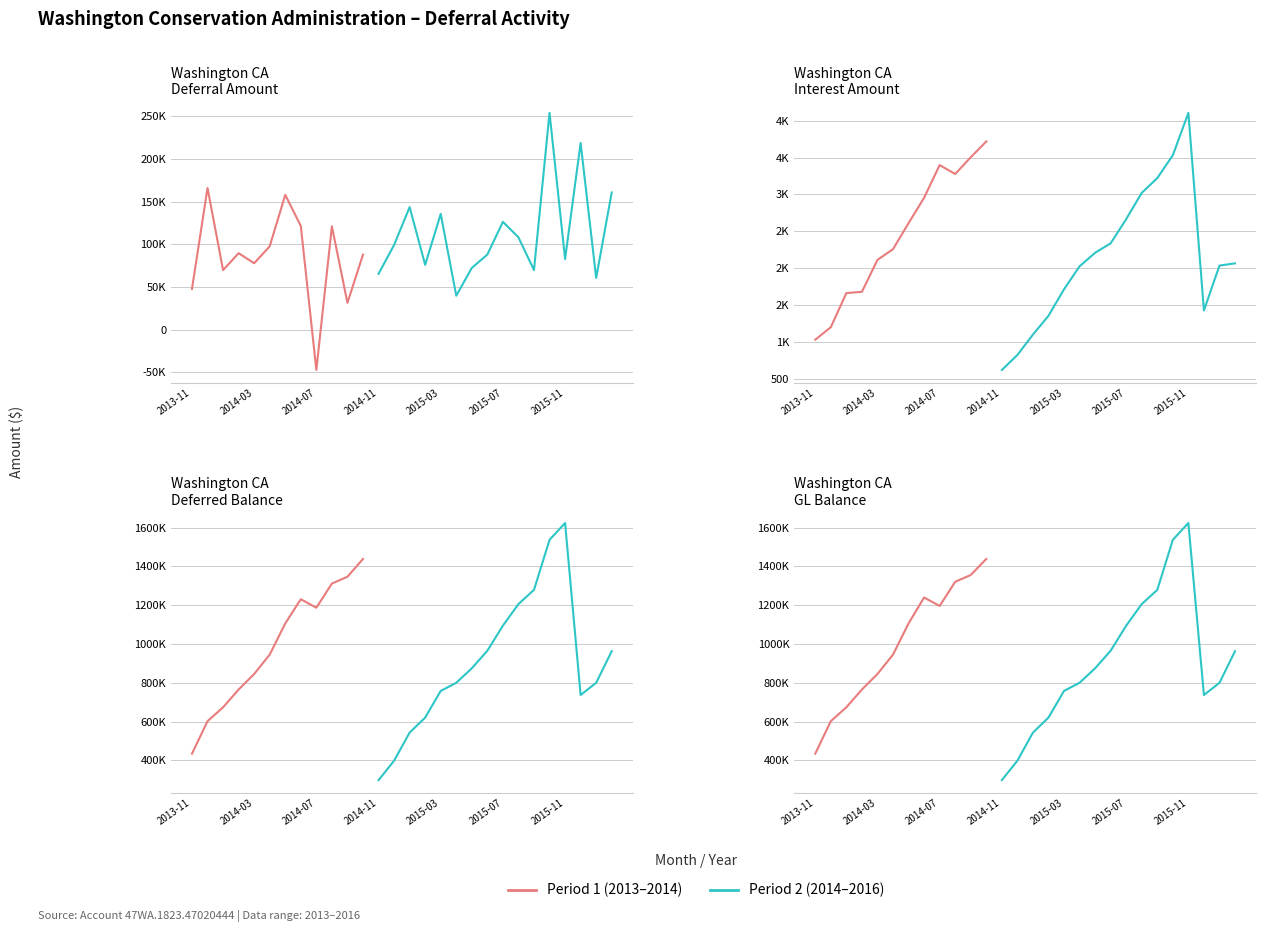

True or false: Interest has a value of 1060.1 at 2014-02.

False